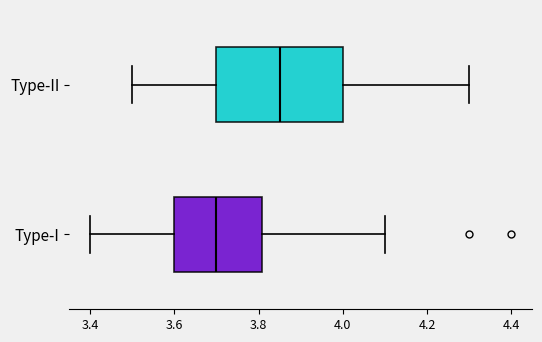

Which box is the widest, from its left edge to its right edge?

Type-II